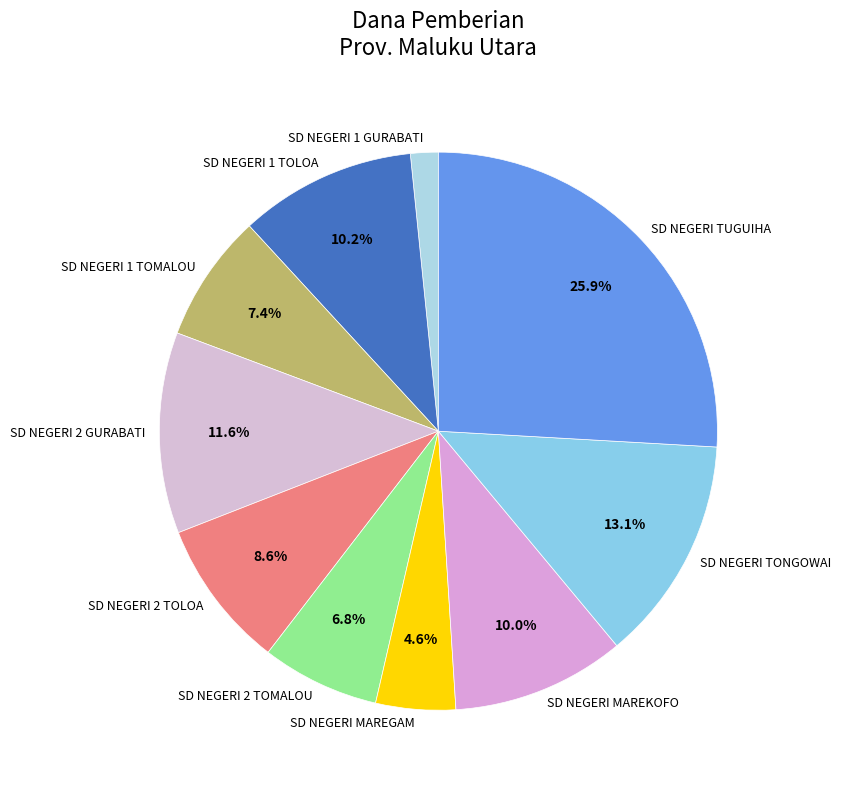

Is there any slice that represents more than half of the pie?

No